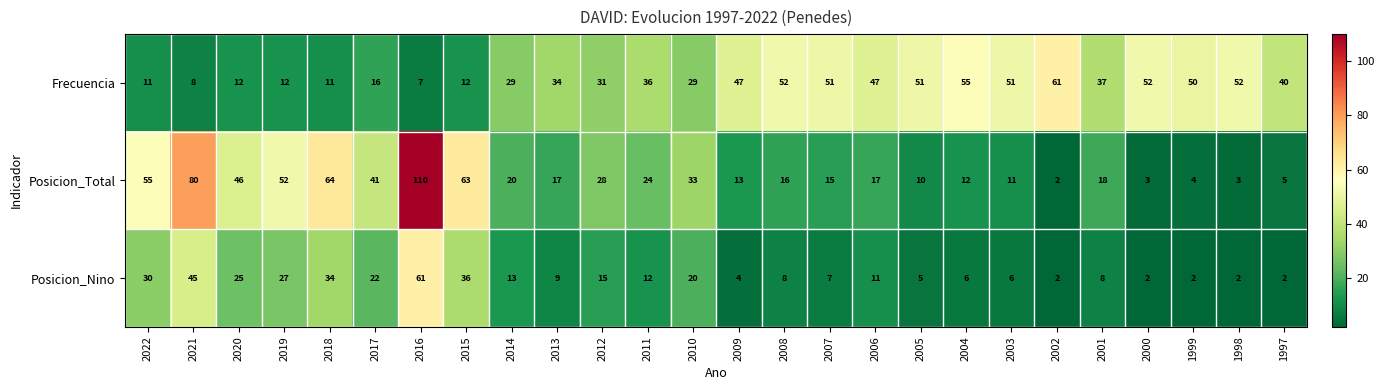

The Posicion_Nino series shows 5 at 2005. True or false?

True